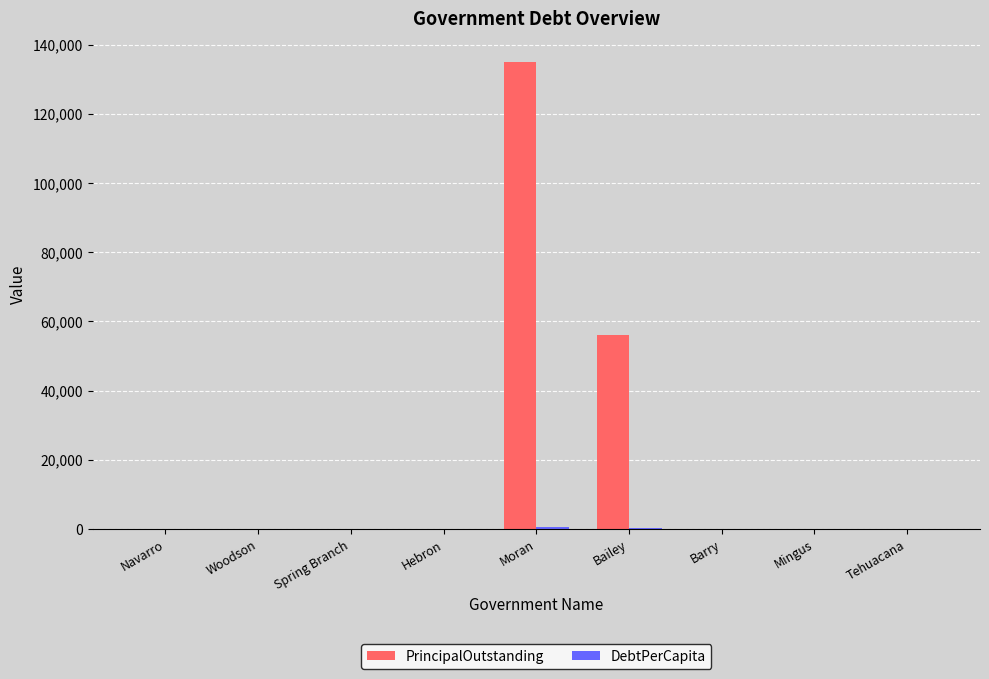

The PrincipalOutstanding series shows 0.0 at Mingus. True or false?

True